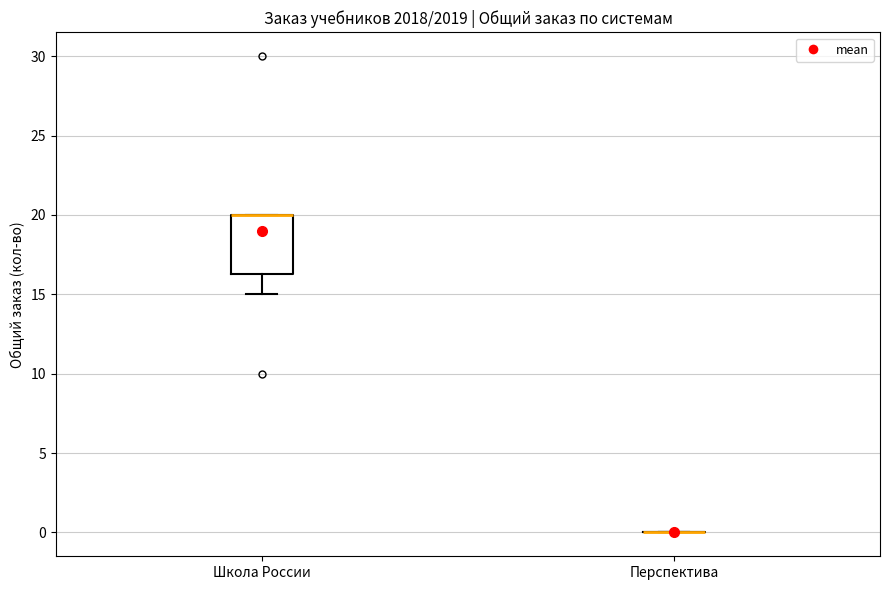

Comparing the boxes themselves (not the whiskers), which one is the tallest?

Школа России